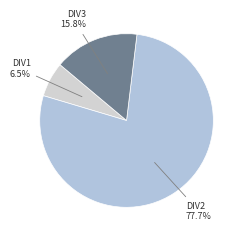

Does any single category account for the majority?

Yes